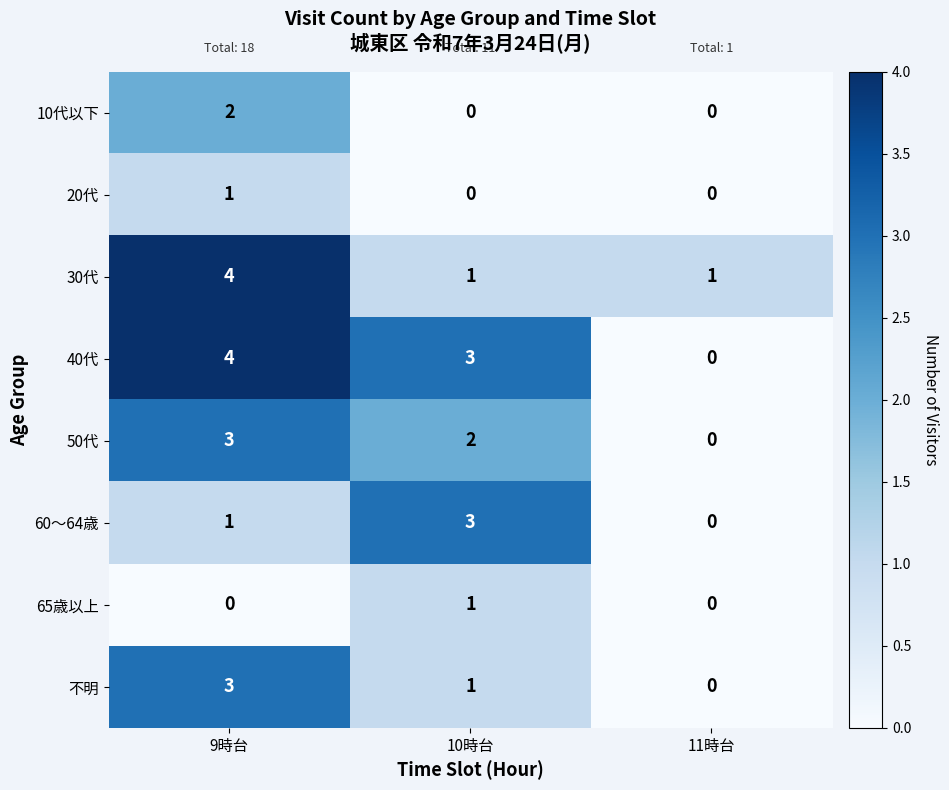

How many series are shown in this chart?

8